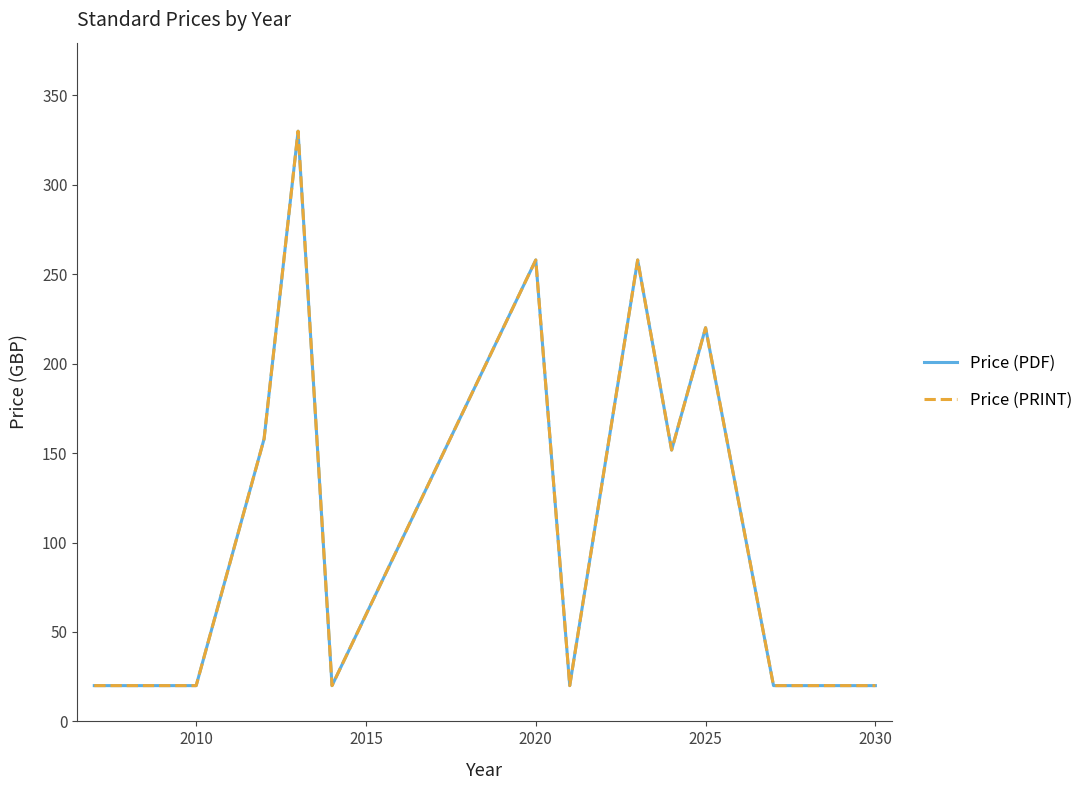

Count the Price (PRINT) values in the range 20 to 258.

11